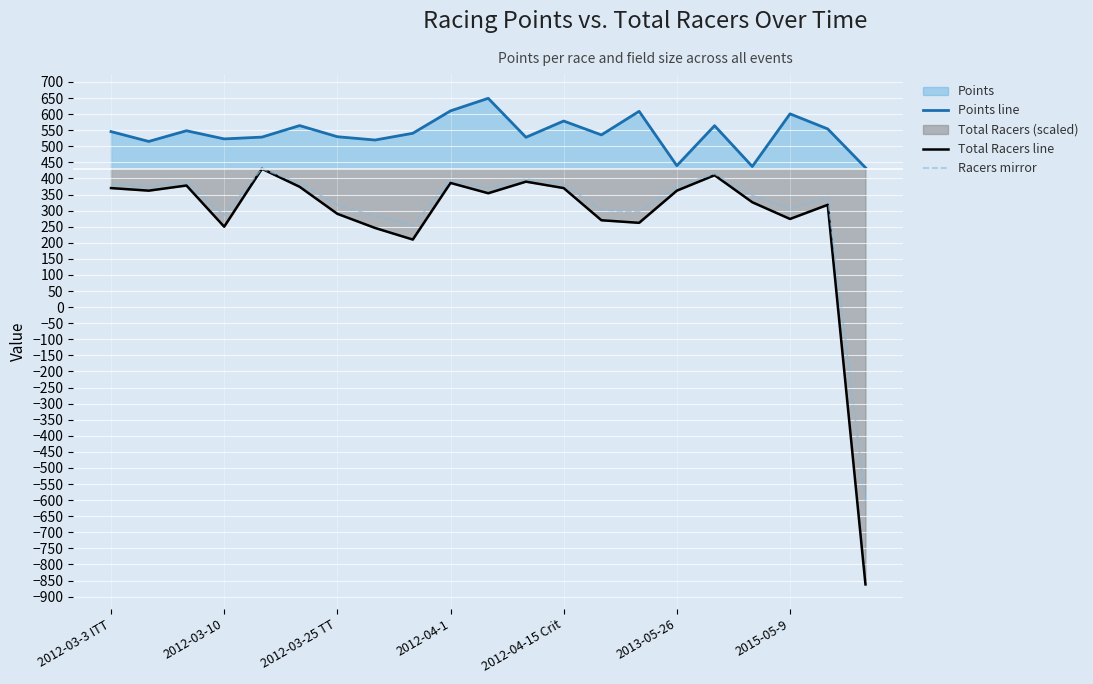

What is the lowest value of the Racers mirror series?

-603.6